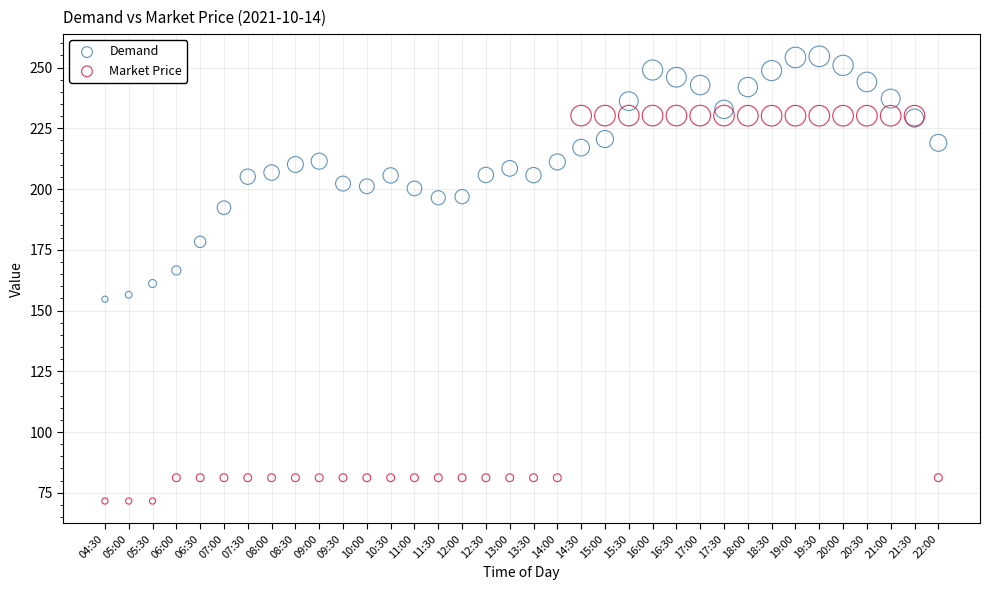

Which series contains the highest Y value?

Demand